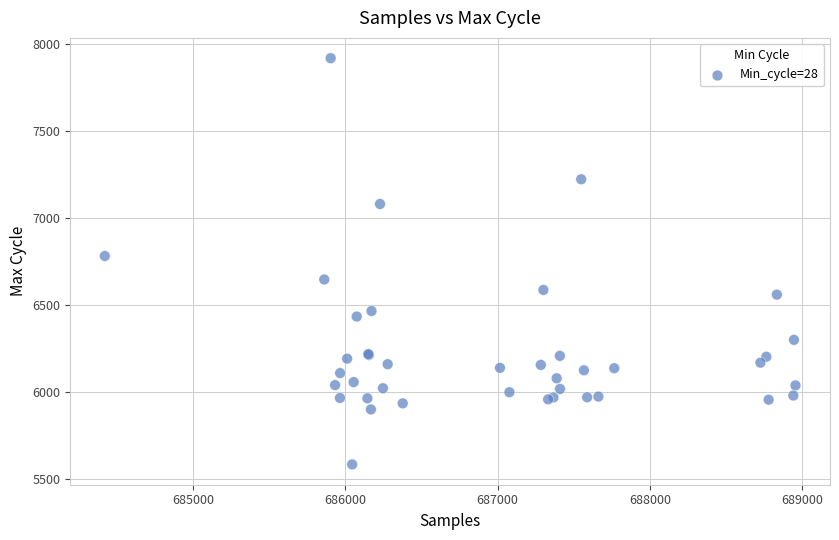

What Y value in the scatter plot is closest to 6753?

6784